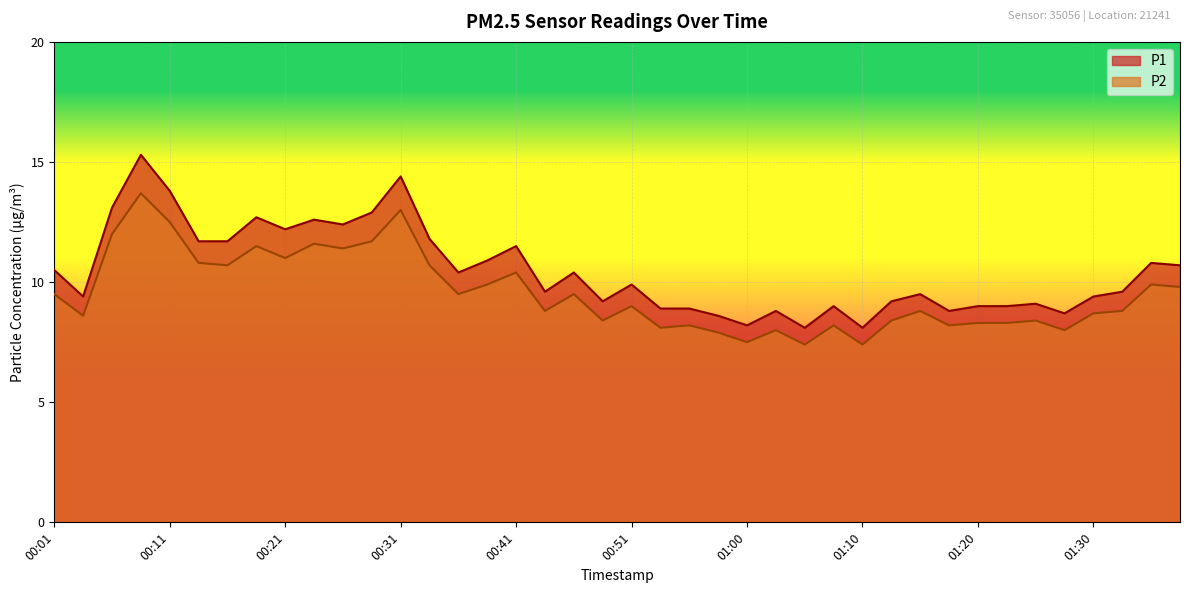

What is the average value of the P2 series?

9.6